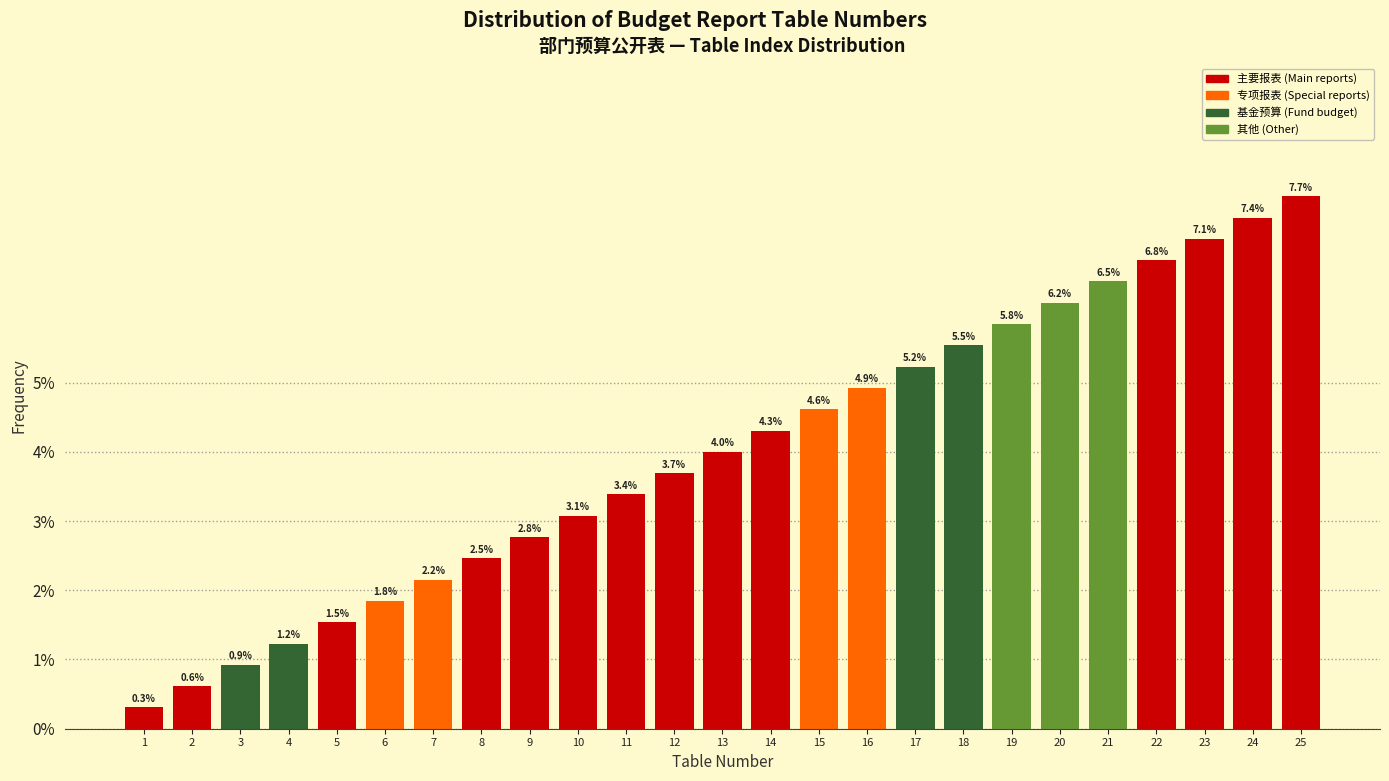

Reading left to right, list all the values displayed in this chart.

0.3	0.6	0.9	1.2	1.5	1.8	2.2	2.5	2.8	3.1	3.4	3.7	4.0	4.3	4.6	4.9	5.2	5.5	5.8	6.2	6.5	6.8	7.1	7.4	7.7